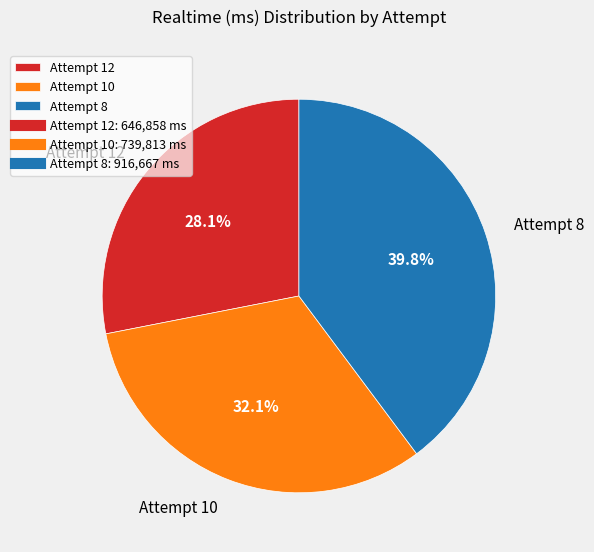

Is it true that Attempt 12 is 28% of the pie?

True